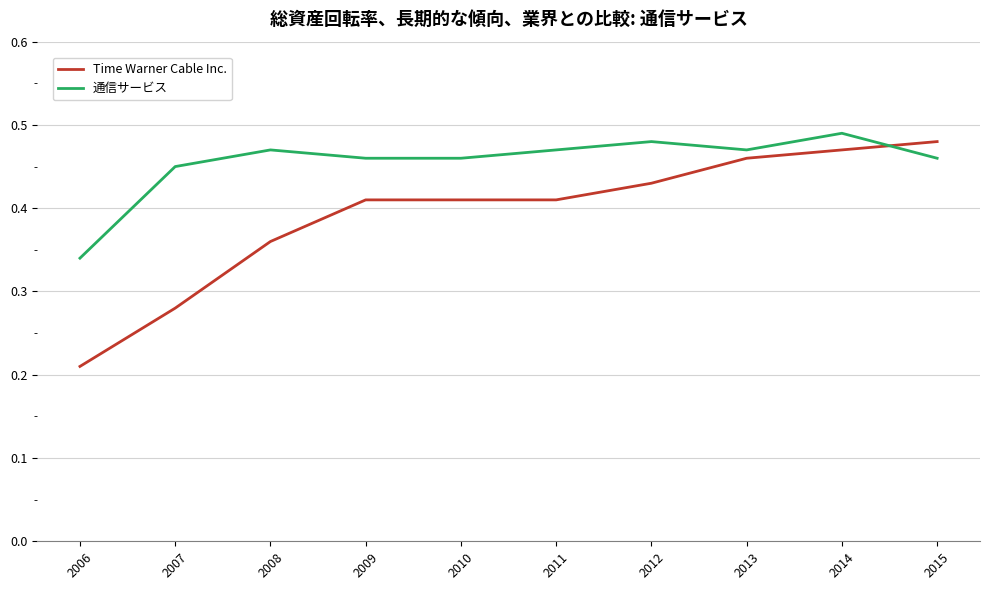

Count the number of data series in this chart.

2